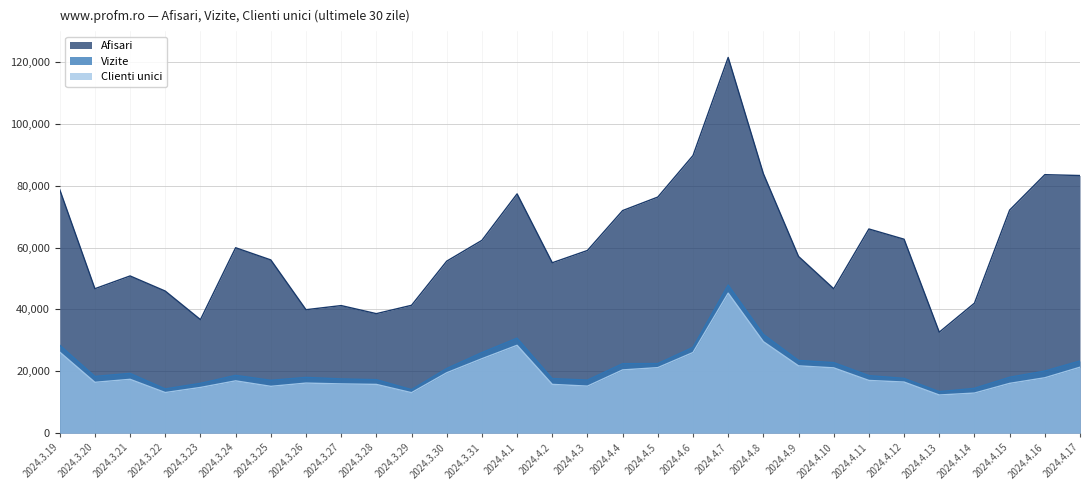

Rank the series at 2024.3.28 from lowest to highest value.

Clienti unici, Vizite, Afisari